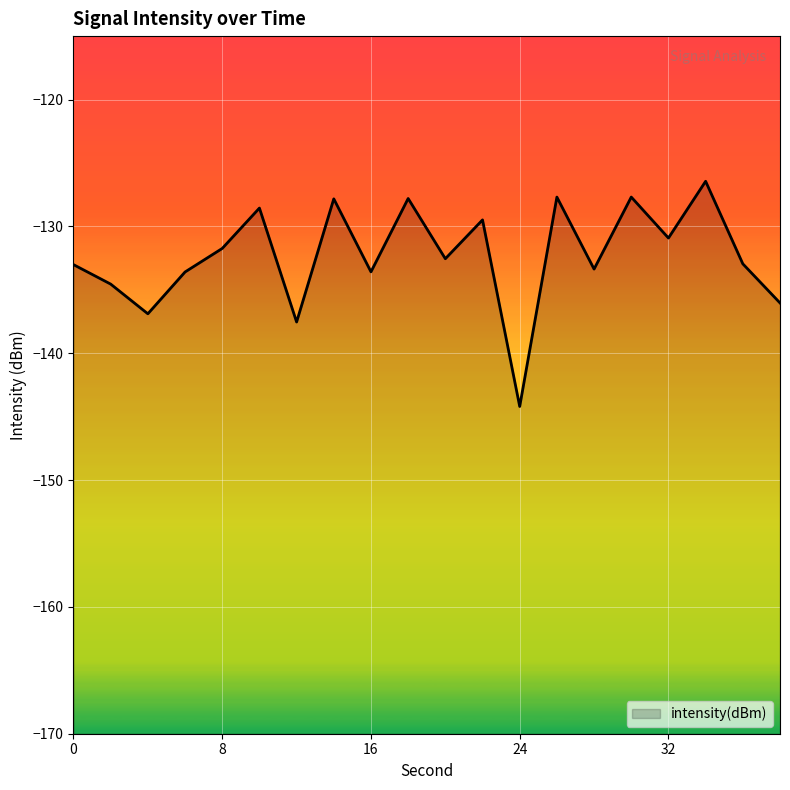

Reading left to right, extract all data points from this chart.

-133.0	-134.6	-136.9	-133.6	-131.7	-128.6	-137.5	-127.8	-133.6	-127.8	-132.6	-129.5	-144.2	-127.7	-133.4	-127.7	-130.9	-126.4	-133.0	-136.0